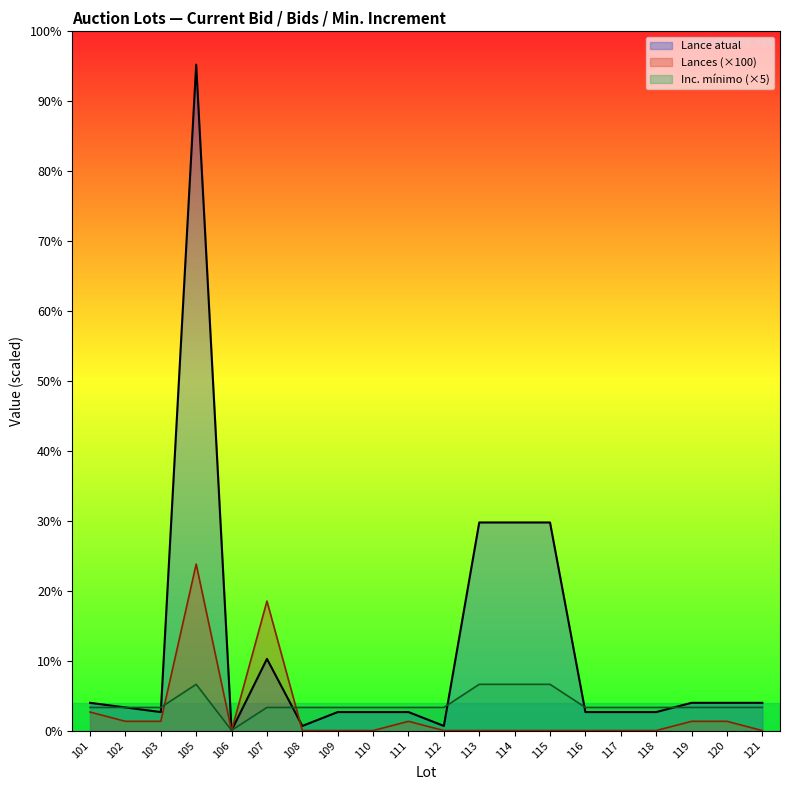

Count the number of data series in this chart.

3